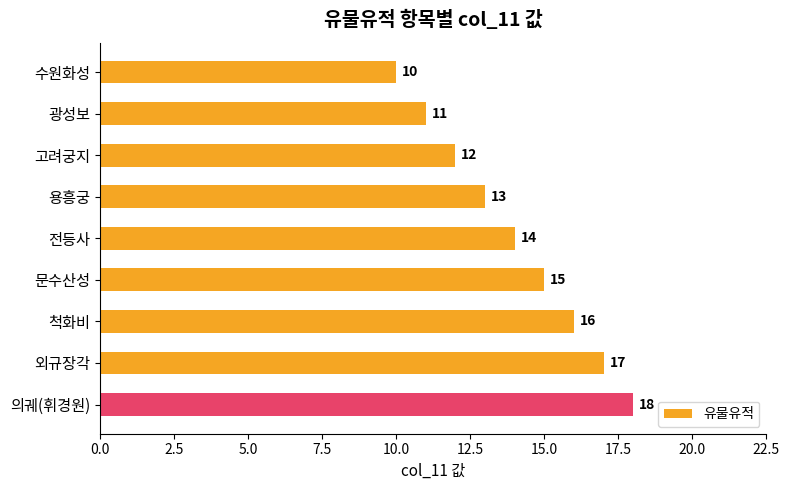

What is the greatest value displayed?

18